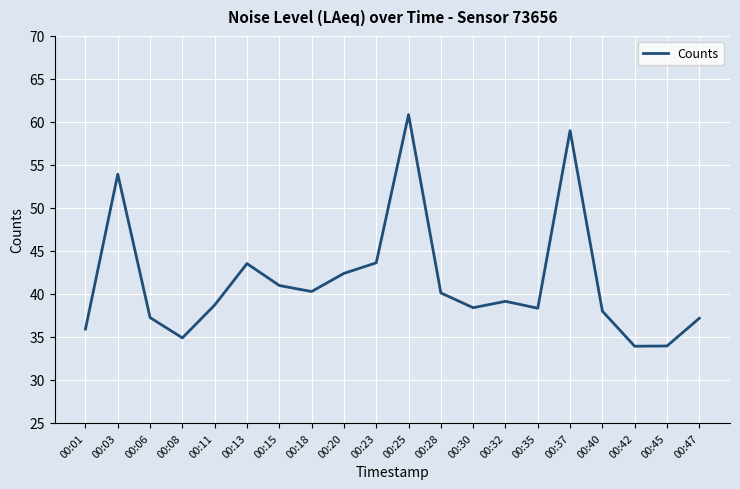

Is it true that the value at 00:45 is 34.0?

True